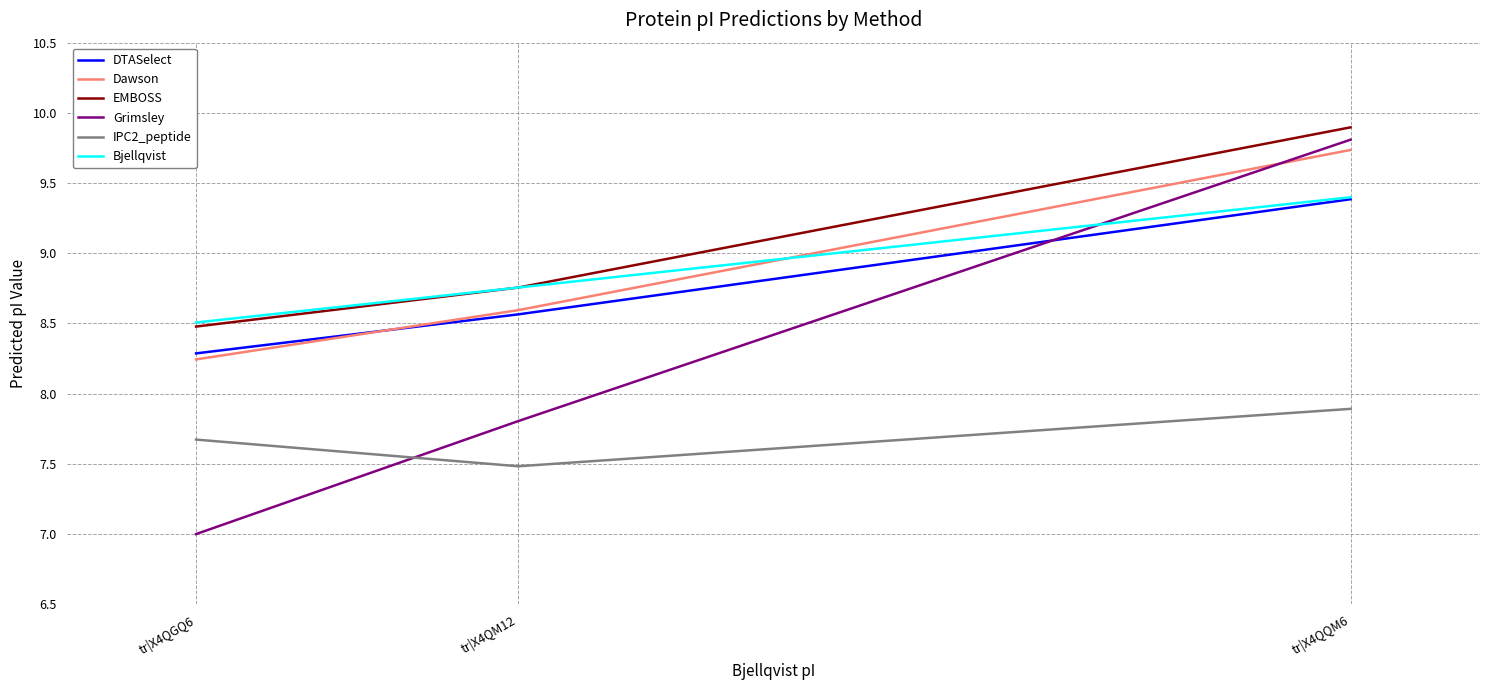

Does the chart display data point markers on the line(s)?

No